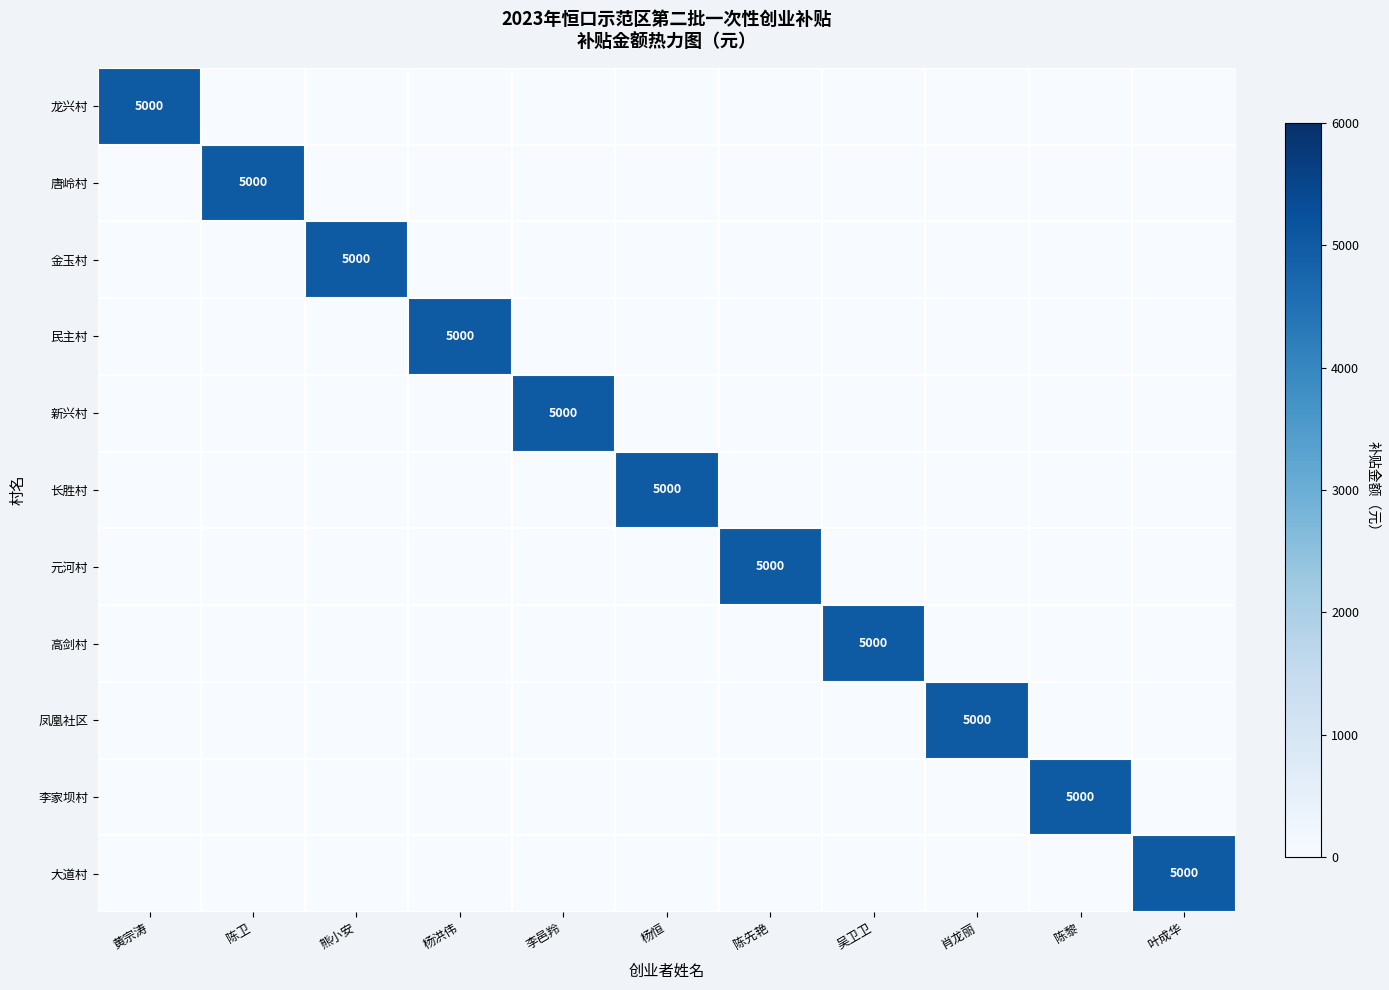

What is the sum of all 龙兴村 values?

5000